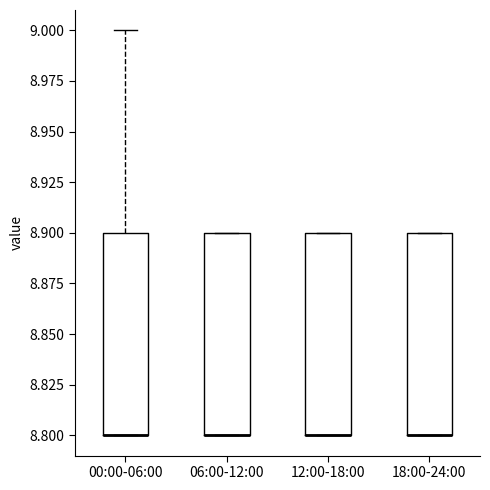

Reading left to right, read every box against the y-axis: the position of its median line, the range the box covers, and the ends of its whiskers. The values are not printed on the chart, so give them approximately, as read against the axis.

00:00-06:00: median 8.8 (drawn on the box's lower edge), box 8.8 to 8.9, whiskers 8.8 to 9.0
06:00-12:00: median 8.8 (drawn on the box's lower edge), box 8.8 to 8.9, whiskers 8.8 to 8.9
12:00-18:00: median 8.8 (drawn on the box's lower edge), box 8.8 to 8.9, whiskers 8.8 to 8.9
18:00-24:00: median 8.8 (drawn on the box's lower edge), box 8.8 to 8.9, whiskers 8.8 to 8.9